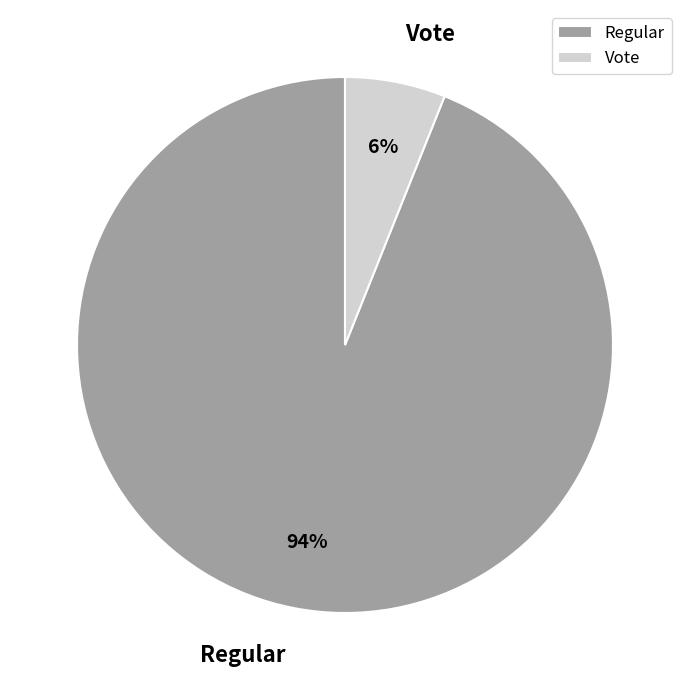

Combined, do Regular and Vote account for over 50%?

Yes